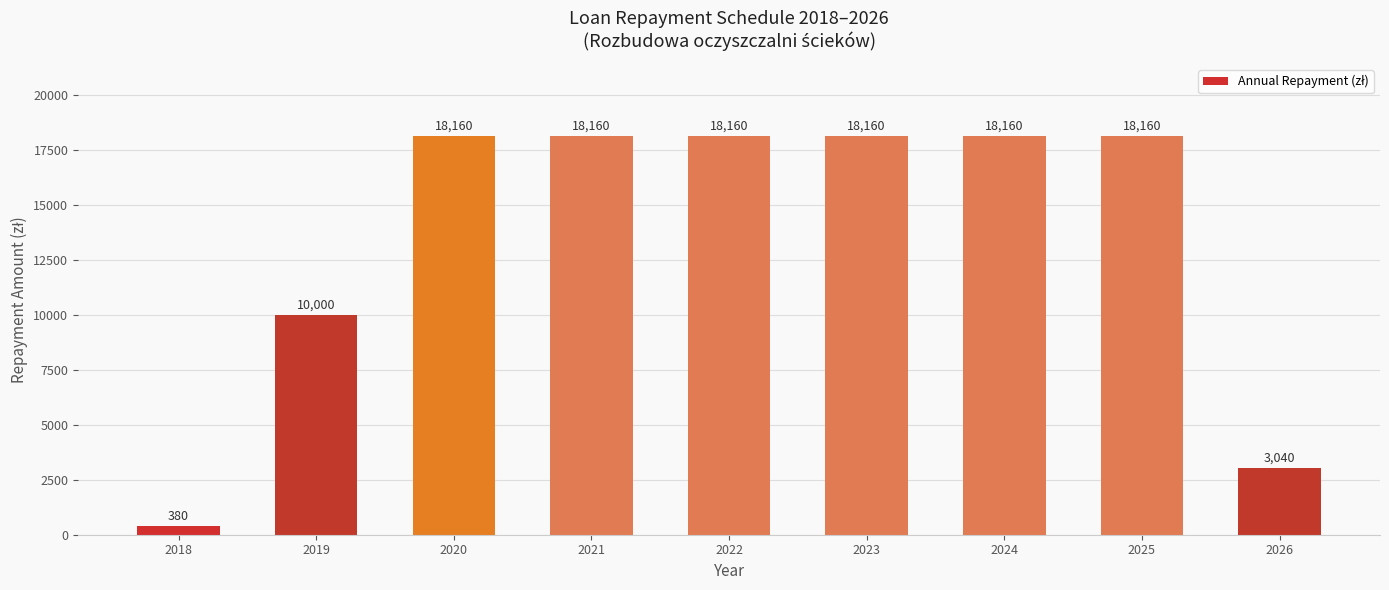

What is the value of the 4th bar from the left?

18160